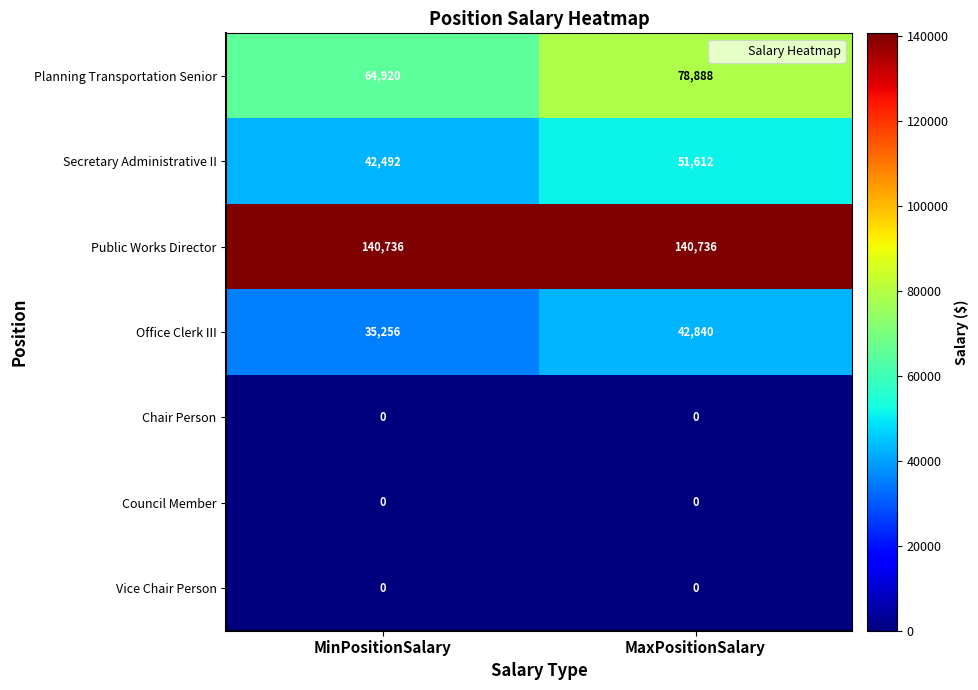

True or false: Chair Person has a value of 0 at MaxPositionSalary.

True